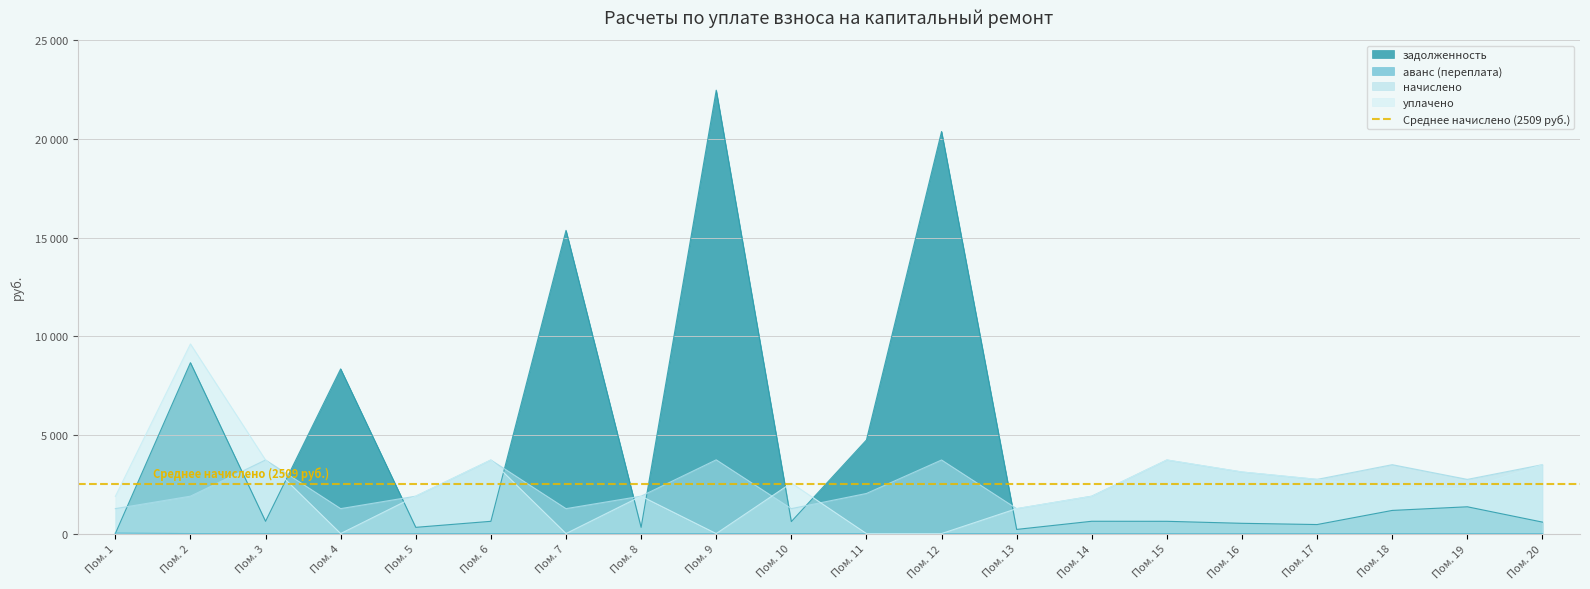

What is the maximum value shown in the chart?

22466.1